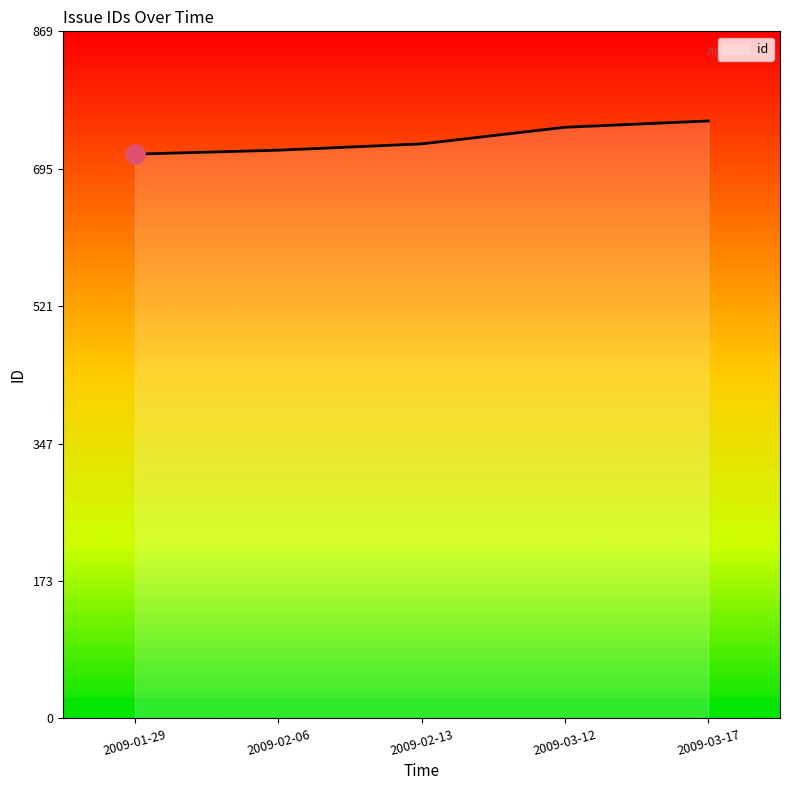

What is the average value?

733